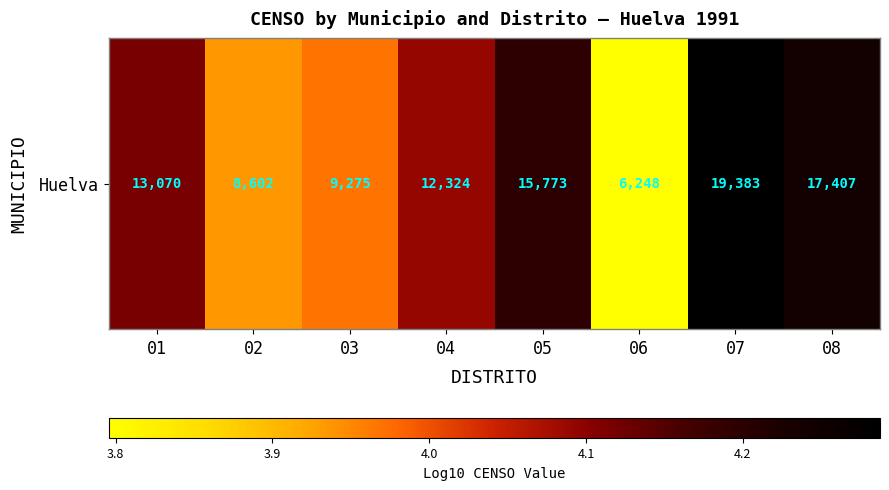

Rank the categories by value from highest to lowest.

07, 08, 05, 01, 04, 03, 02, 06